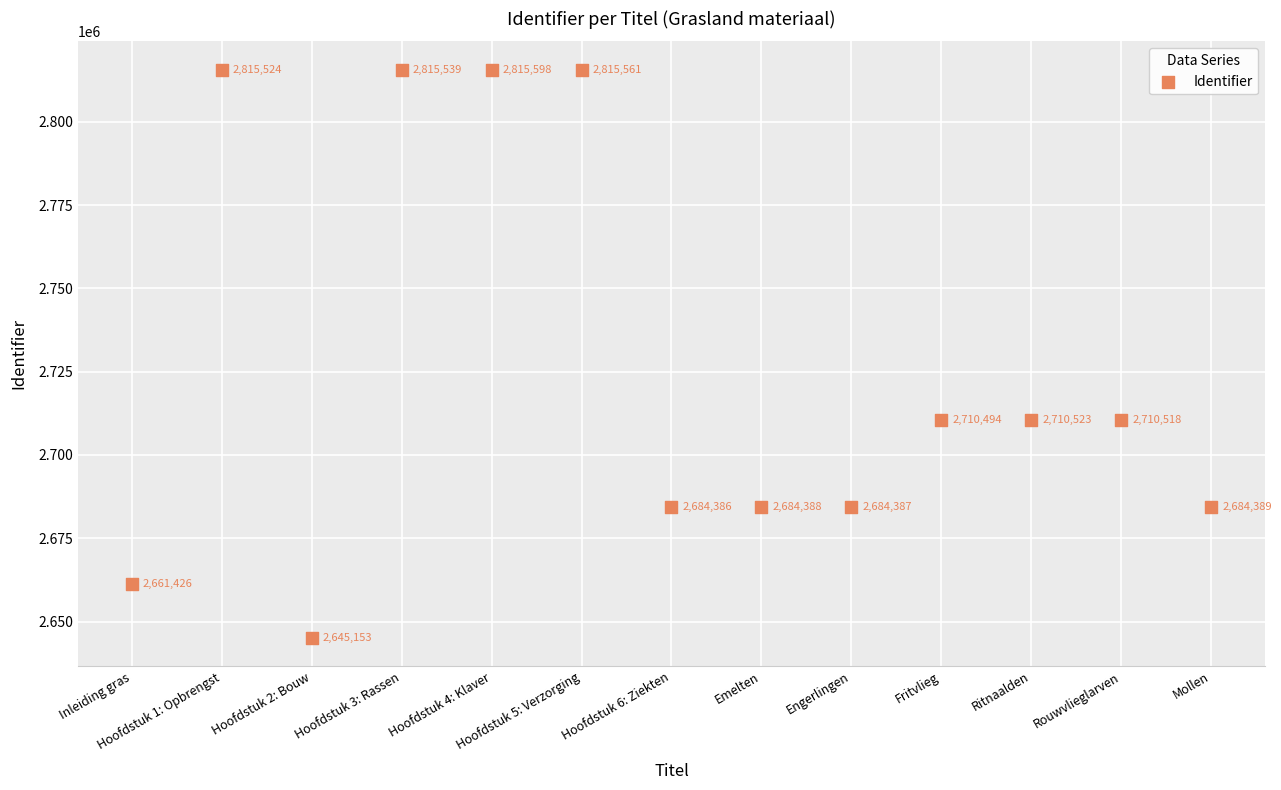

What is the range of Y values (max minus min)?

170445